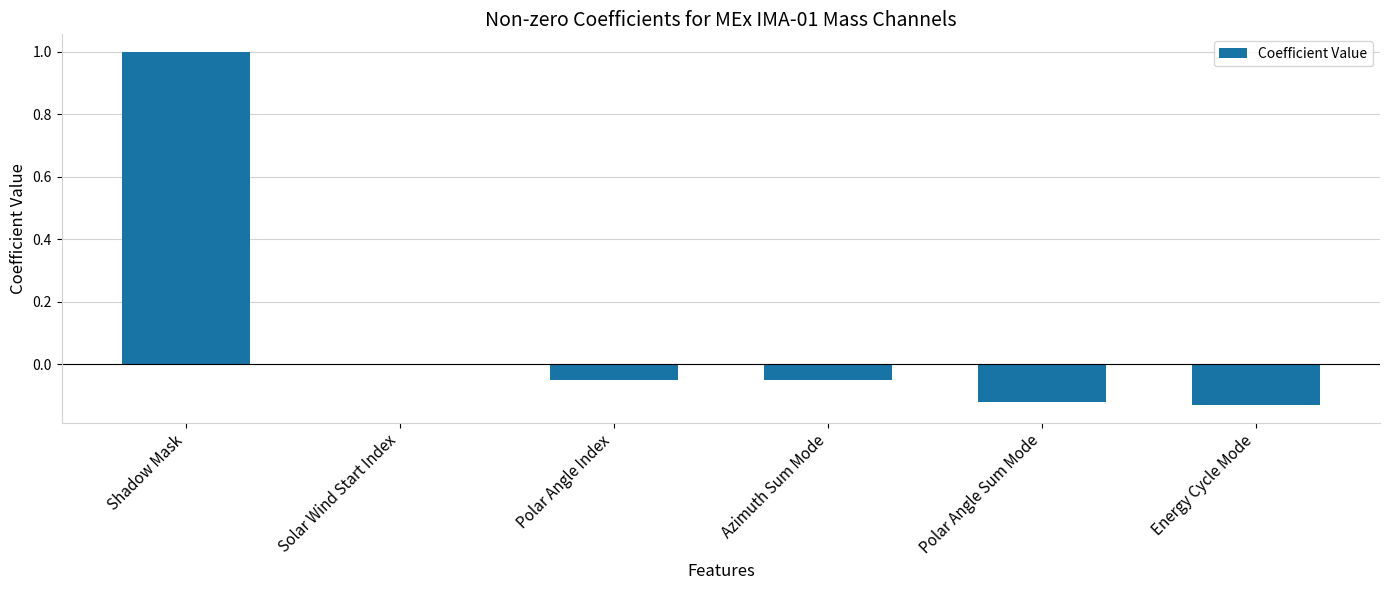

What is the change in value from Shadow Mask to Solar Wind Start Index?

-1.0